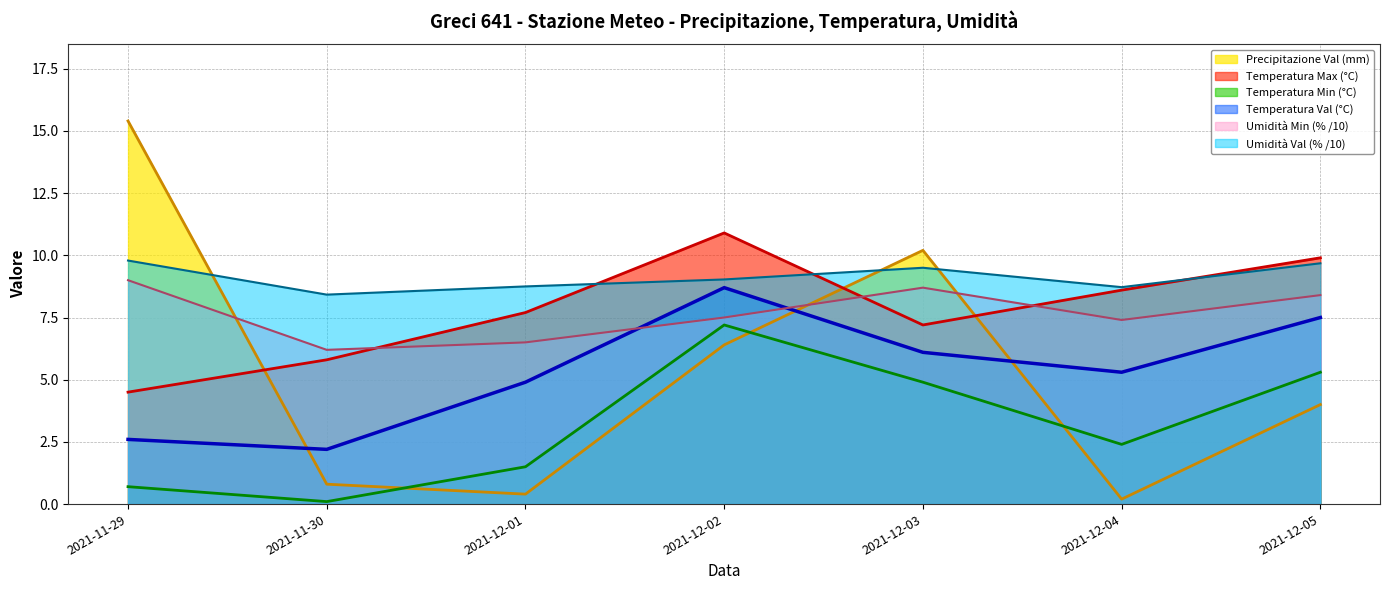

Does the chart display data point markers on the line(s)?

No